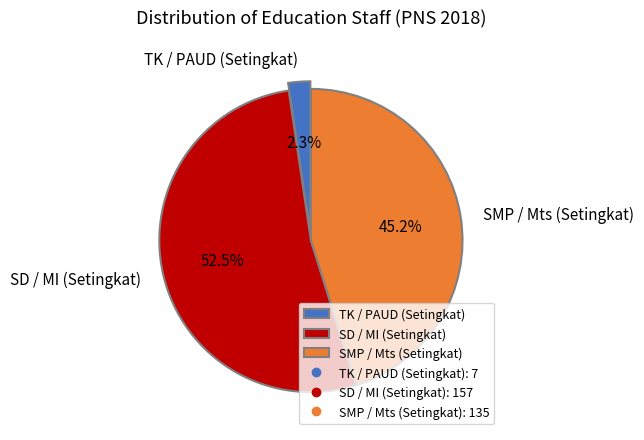

To the nearest percent, what is the difference between the SMP / Mts (Setingkat) and SD / MI (Setingkat) slice percentages?

7%